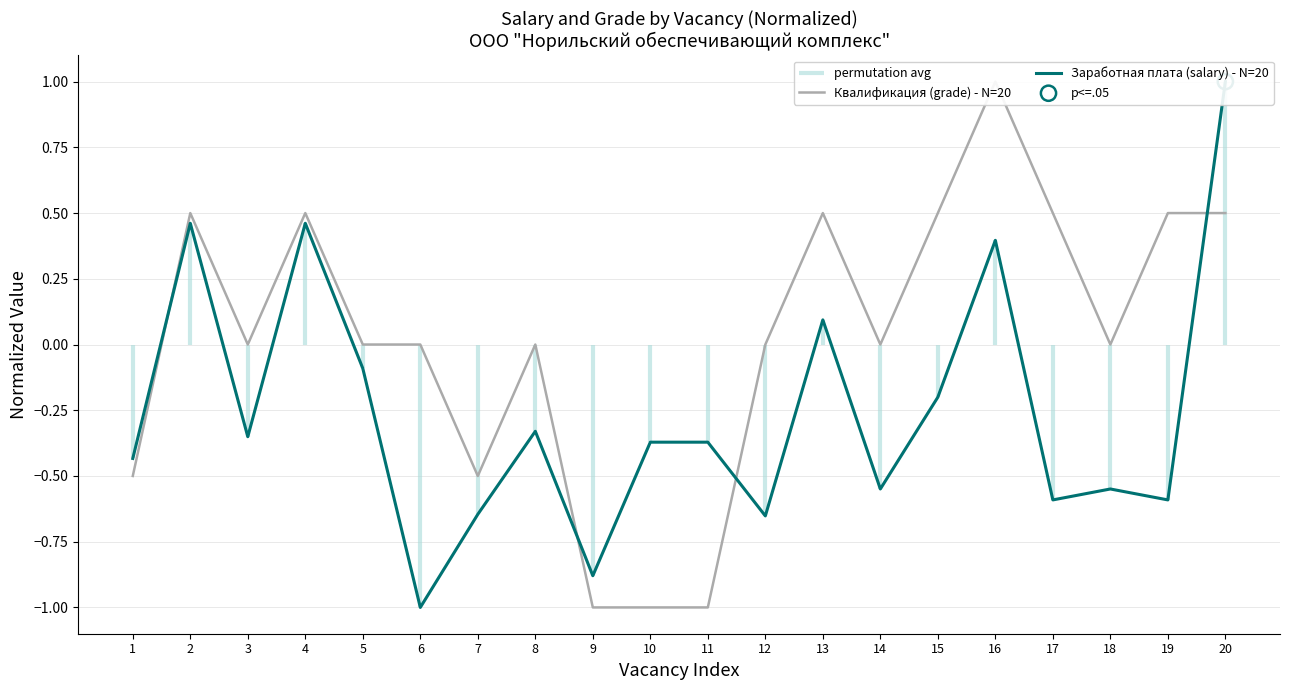

At how many categories does at least one series exceed 0?

8